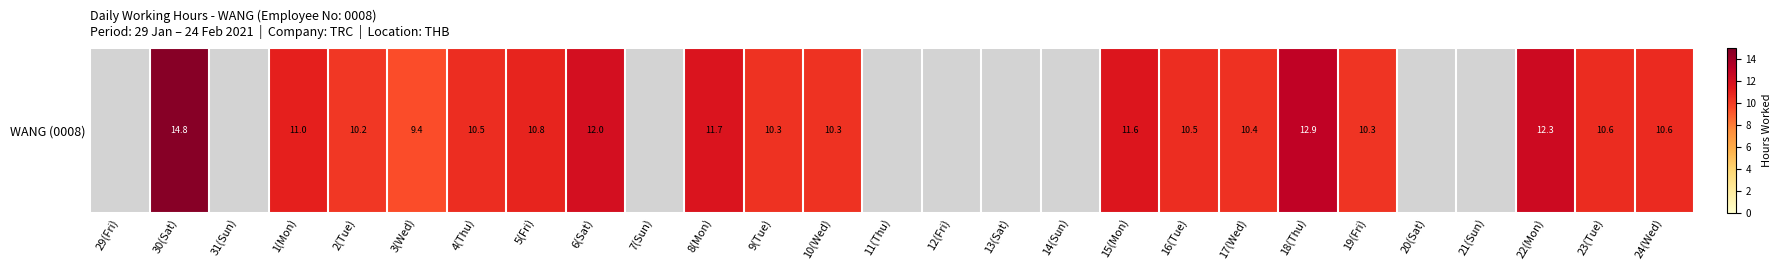

True or false: the data shows 2.7 at 9(Tue).

False